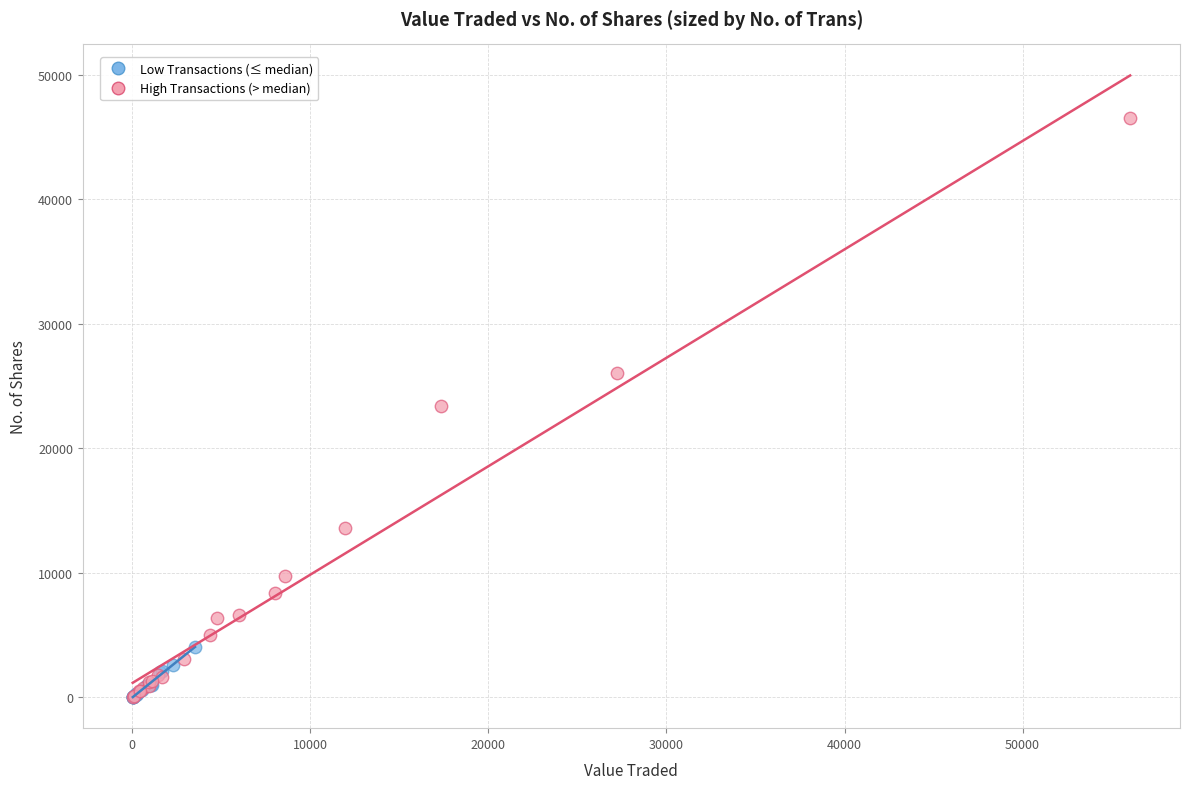

Which series has the largest Y range (max minus min)?

High Transactions (> median)